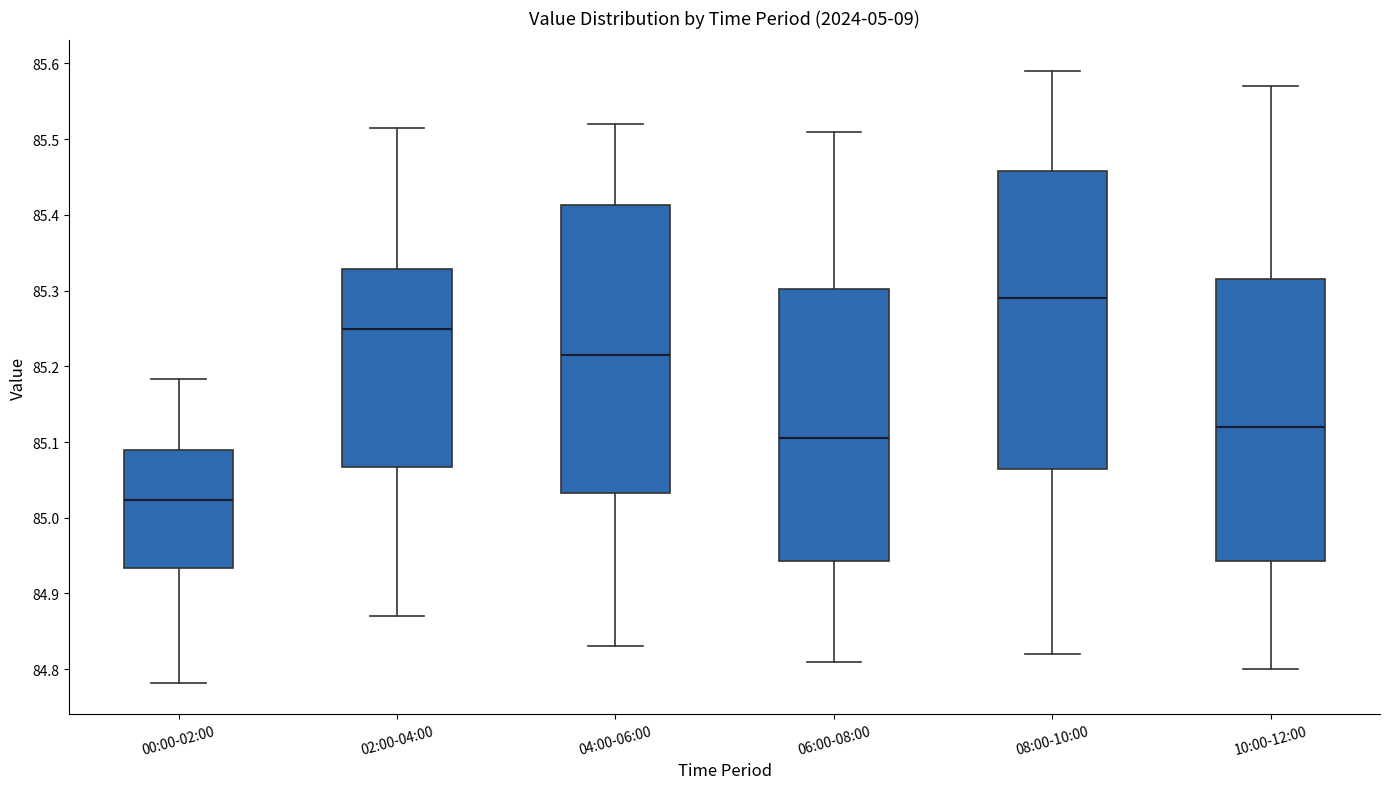

Which box is the tallest, from its lower edge to its upper edge?

08:00-10:00